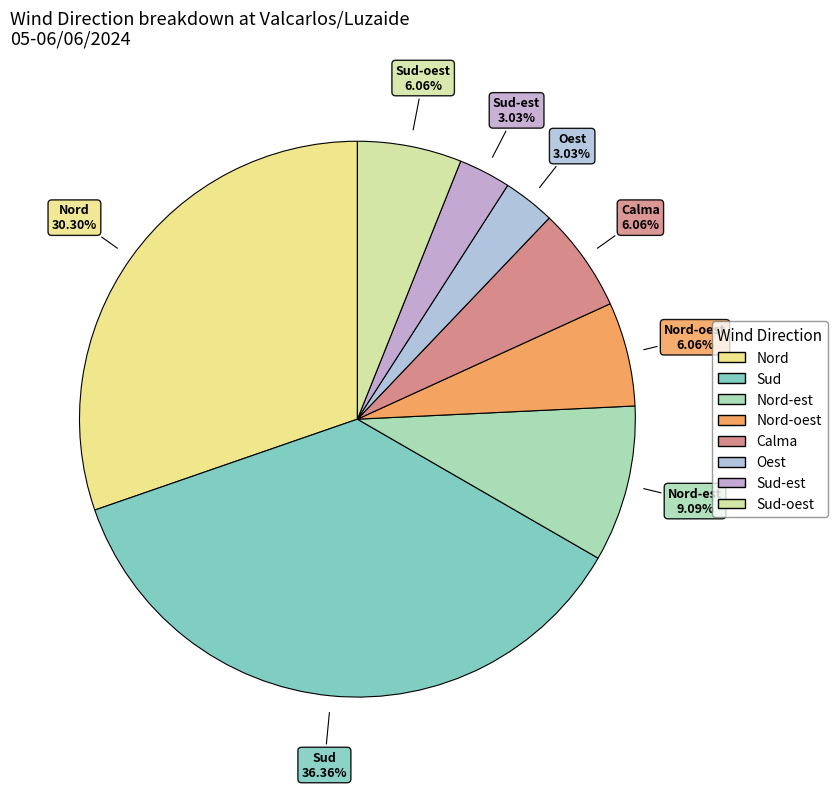

To the nearest percent, what is the average slice percentage?

12%